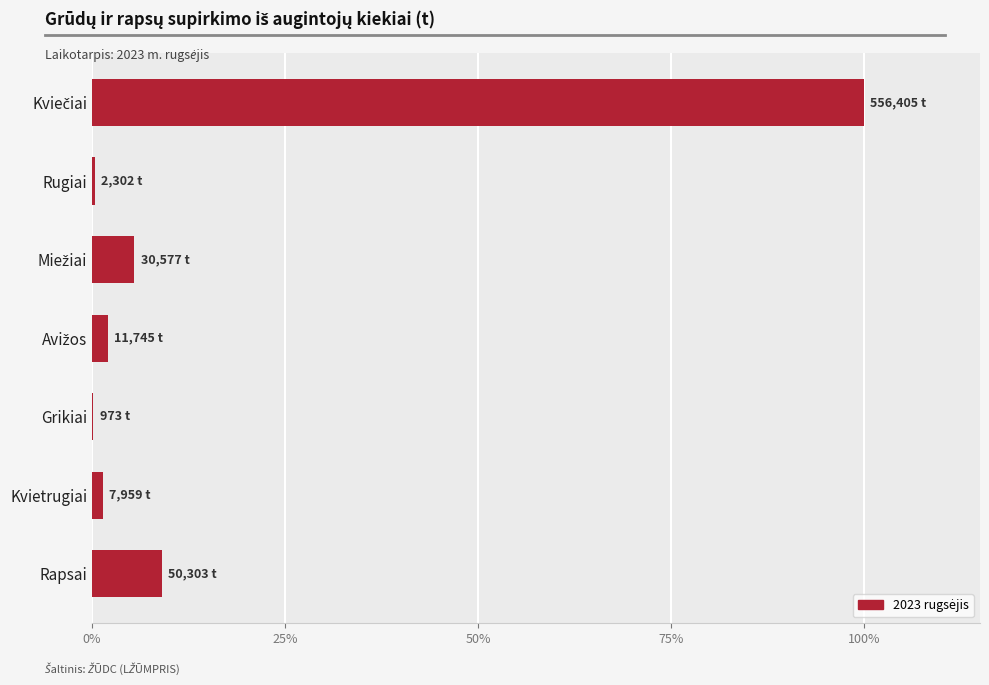

What is the greatest value displayed?

100.0